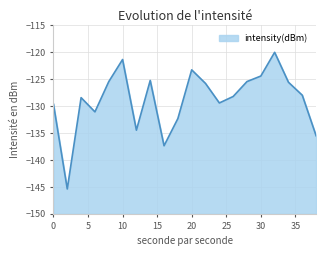

What is the sum of all values?

-2576.1